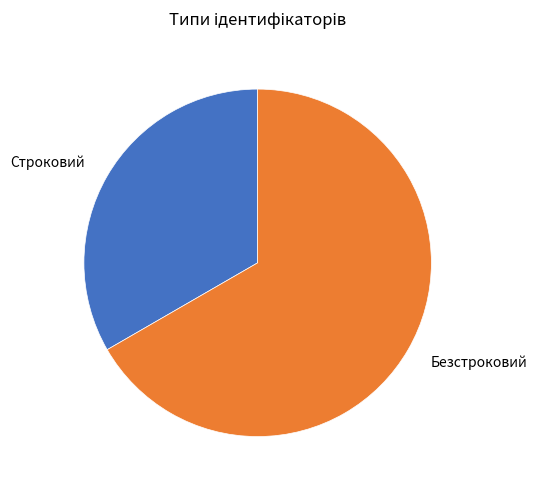

Between Строковий and Безстроковий, which is larger?

Безстроковий